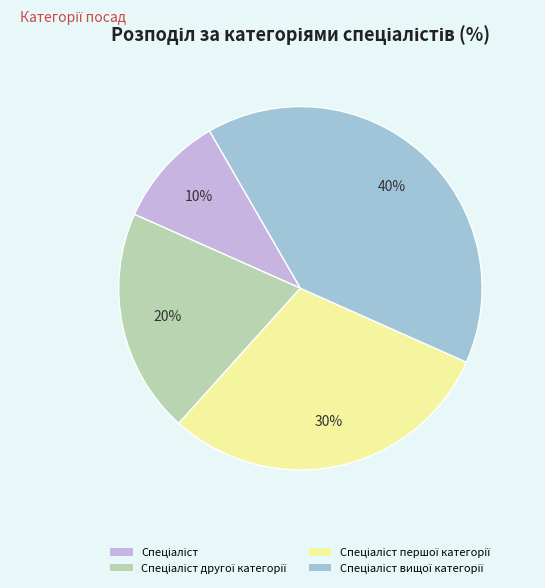

Does any single category account for the majority?

No